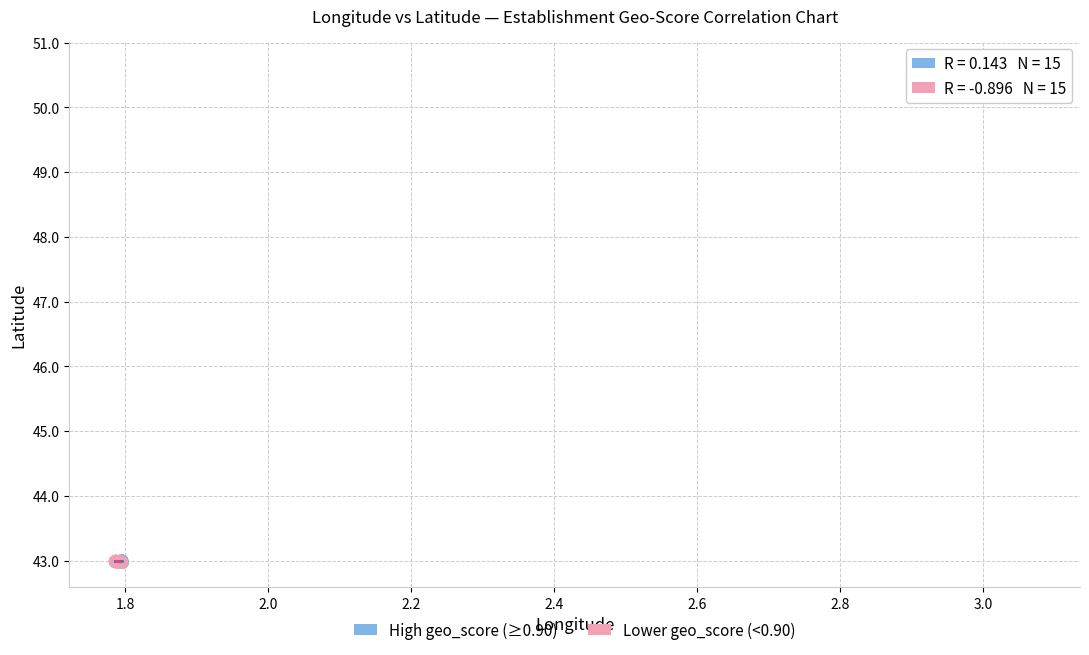

Which series has the widest spread of Y values?

High geo_score (≥0.90)